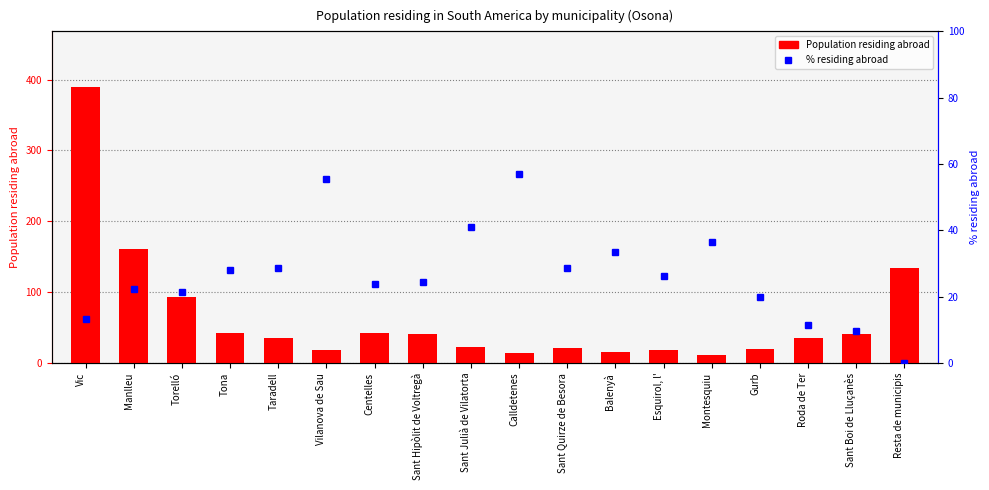

Does the chart contain stacked bars?

No